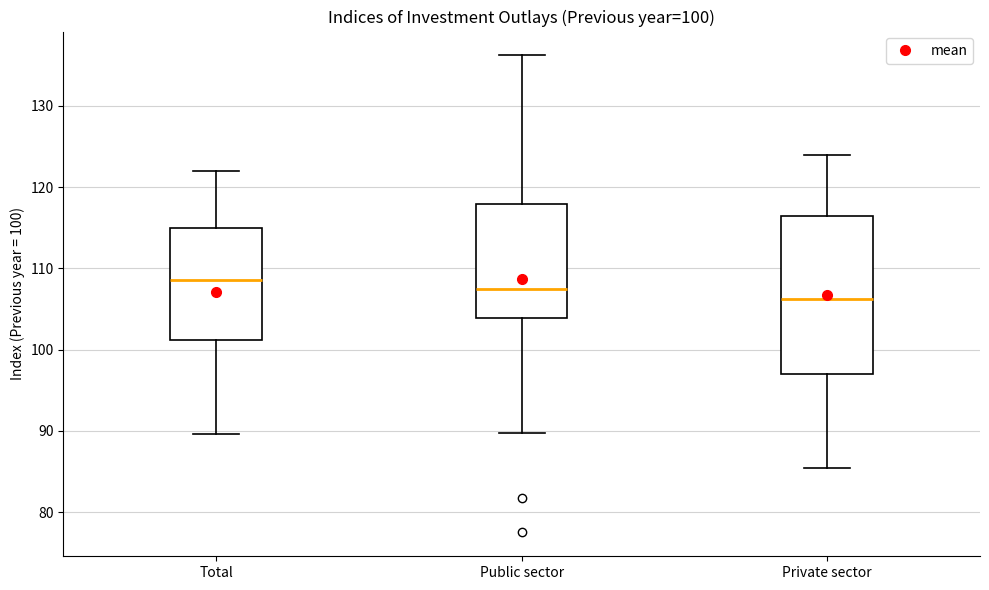

Comparing the boxes themselves (not the whiskers), which one is the tallest?

Private sector